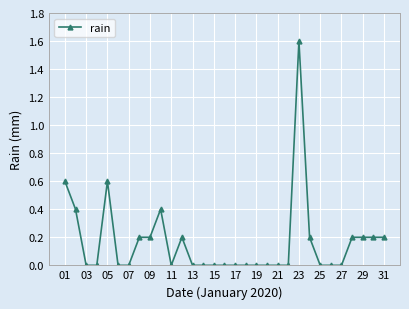

What is the greatest value displayed?

1.6